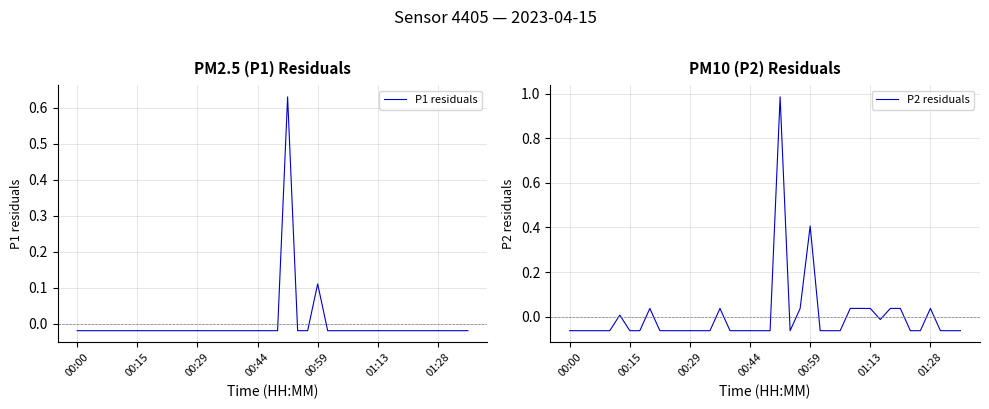

What is the greatest value displayed?

1.0